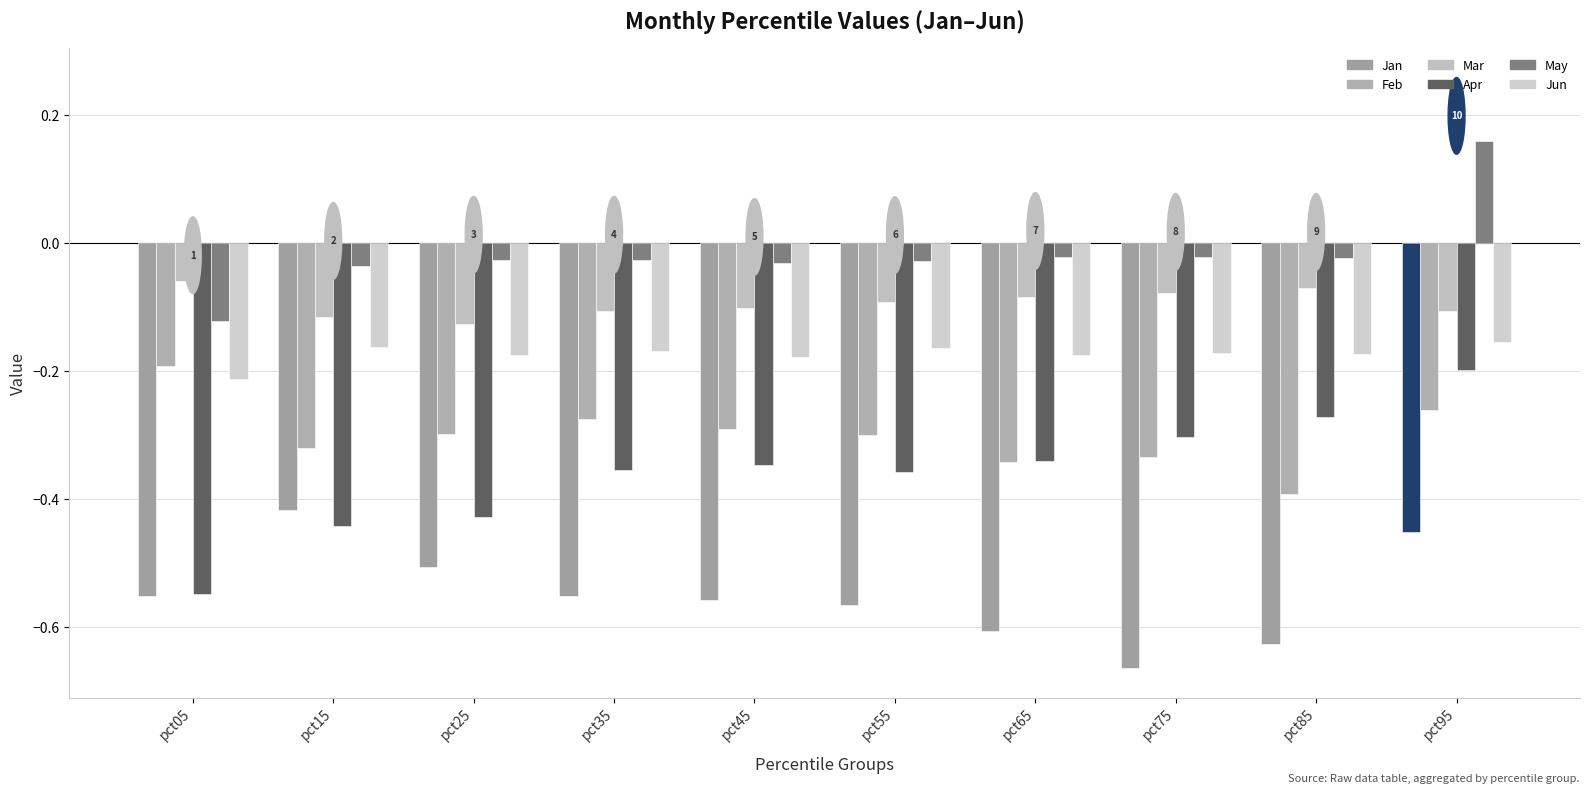

How many bars are there in each group?

6